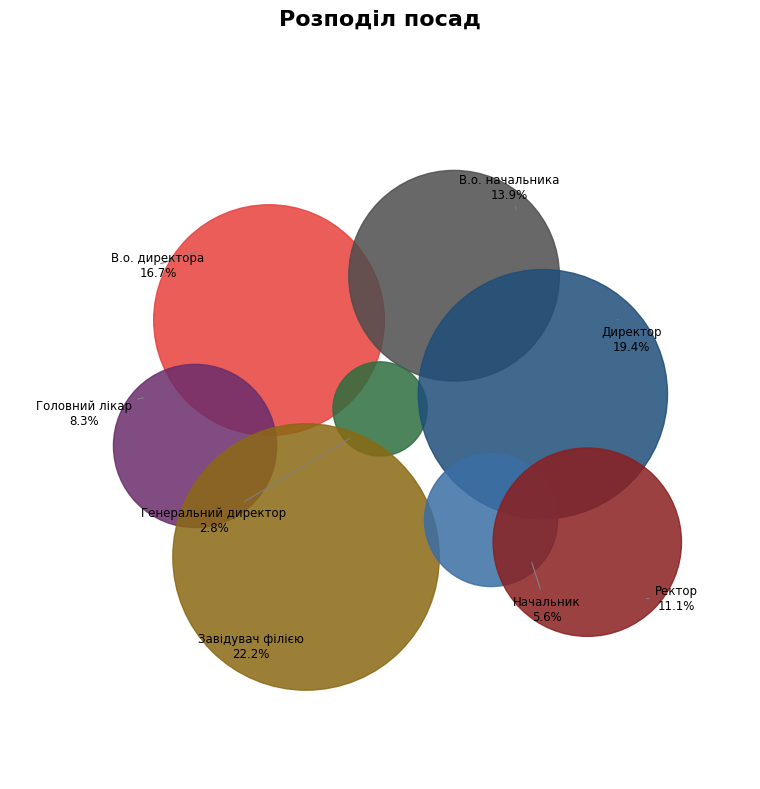

Which category has the smallest portion of the pie?

Генеральний директор